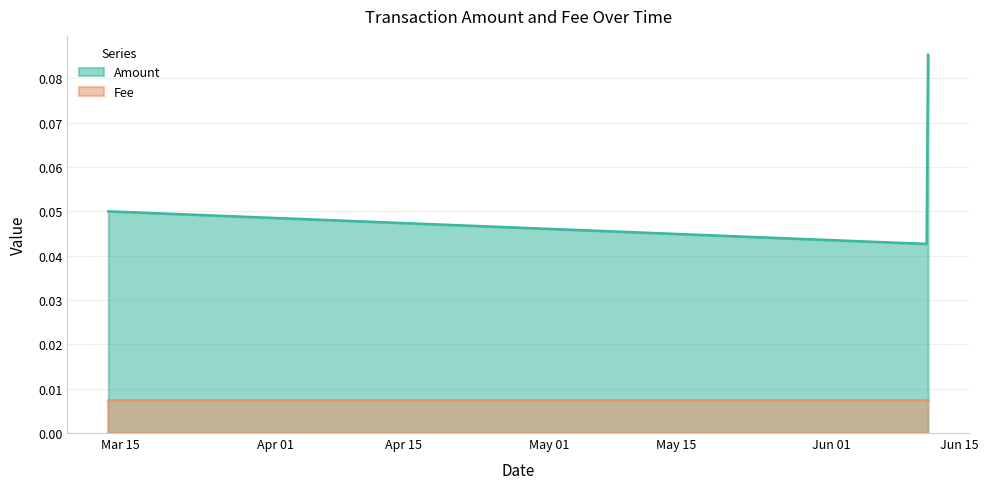

What is the maximum value shown in the chart?

0.1